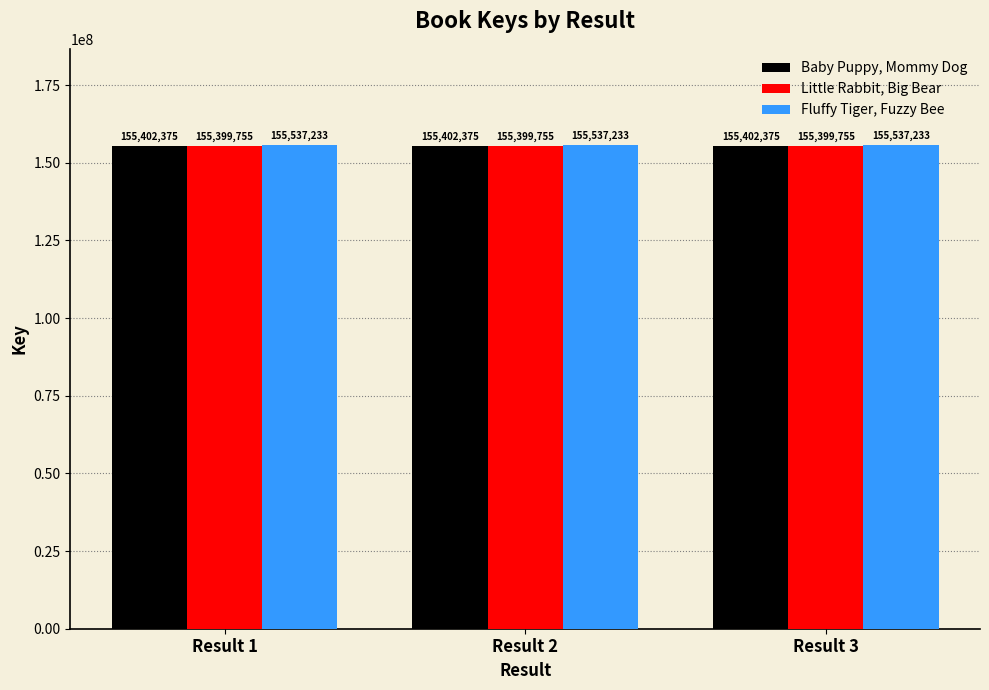

What is the greatest value displayed?

155537233